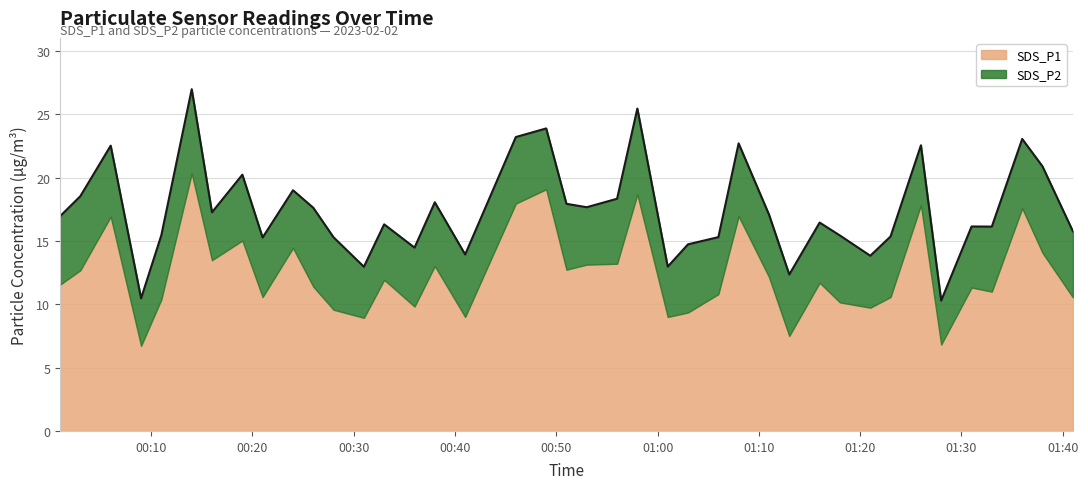

True or false: the data has more than 1 interior local peaks.

True